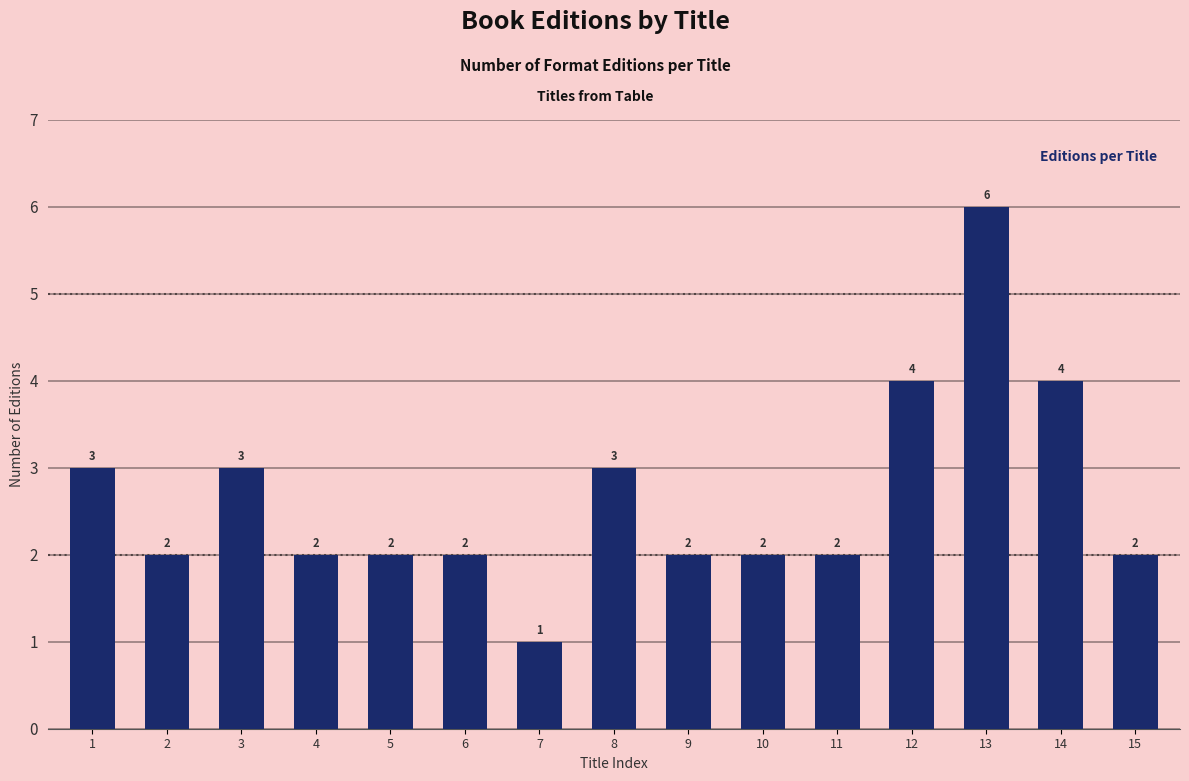

What is the approximate value at 15?

2